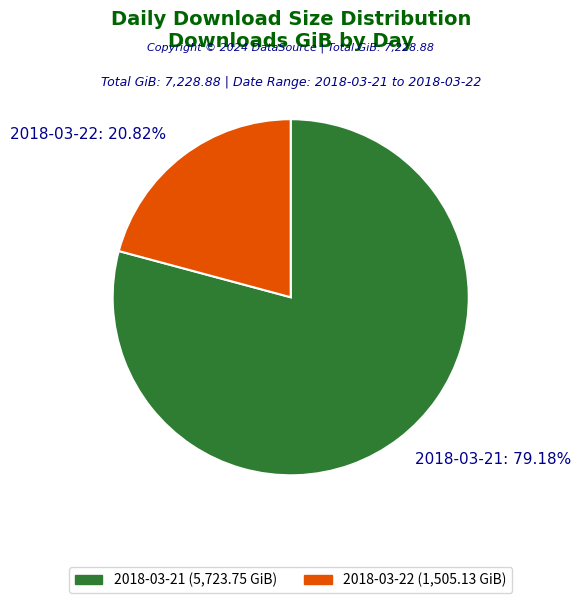

What is the total percentage of 2018-03-22 and 2018-03-21?

100.0%